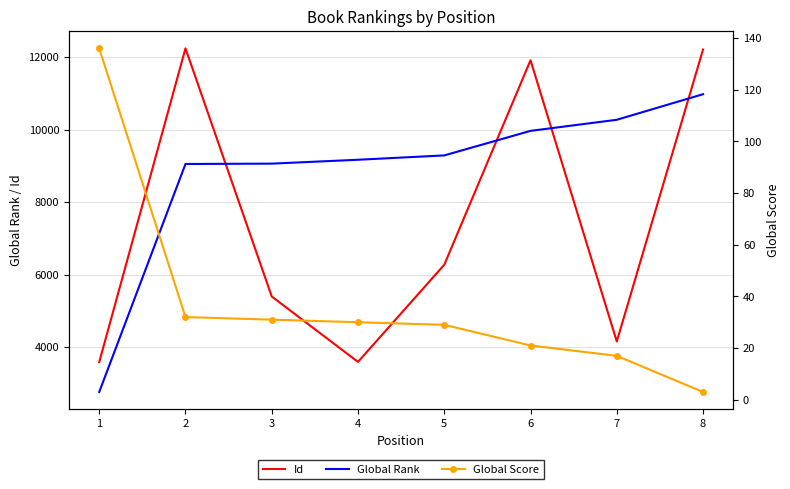

At which label does Id first exceed 6273?

2